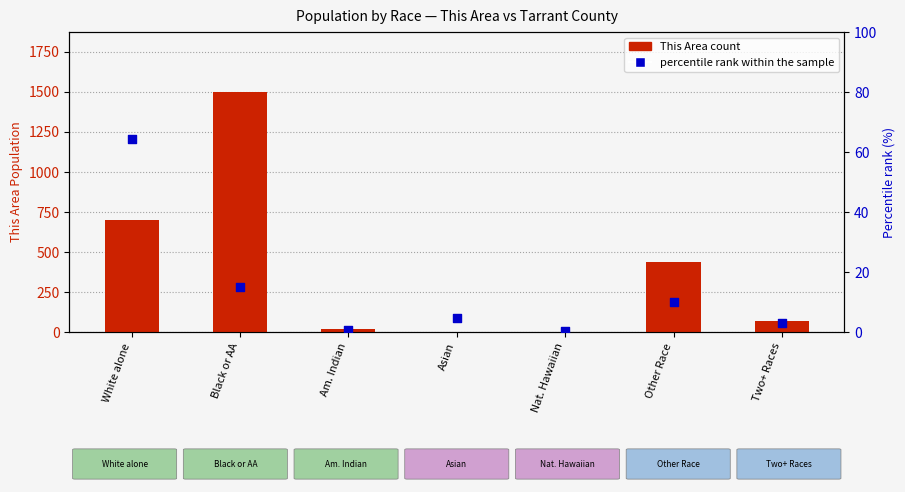

At which category is the sum across all series the highest?

Black or AA